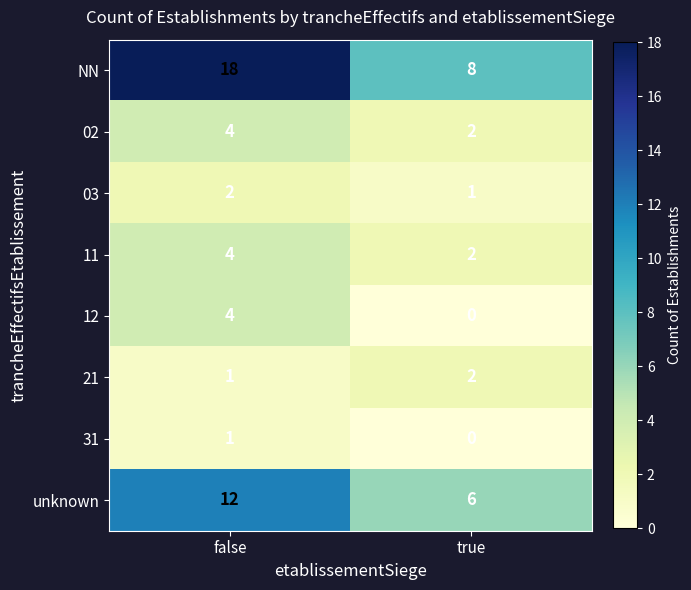

Is it true that 12 equals 5 at false?

False